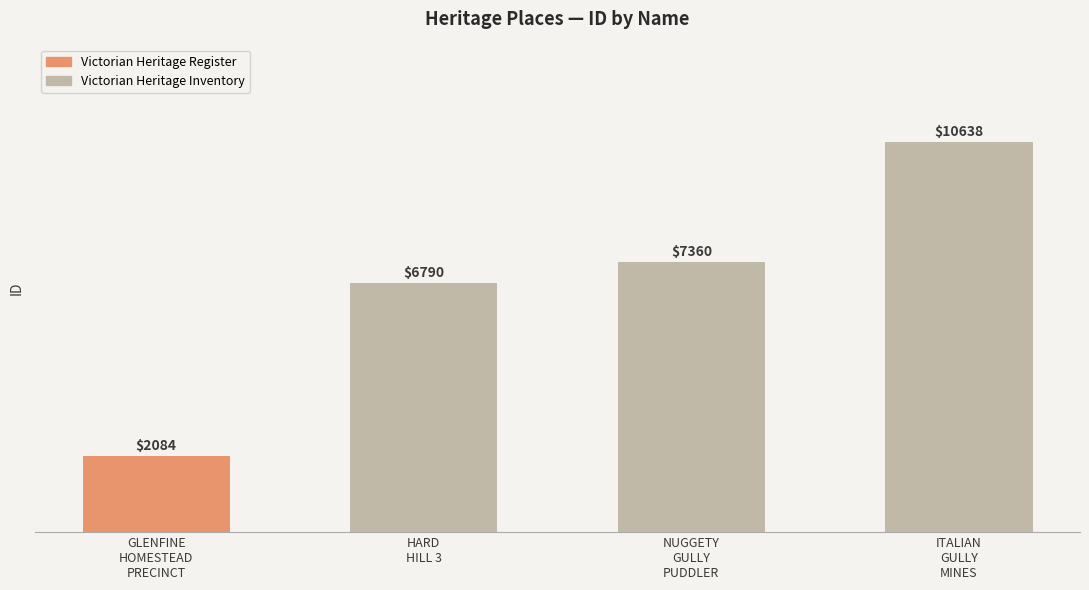

What is the sum of the values at GLENFINE HOMESTEAD PRECINCT and HARD HILL 3?

8874